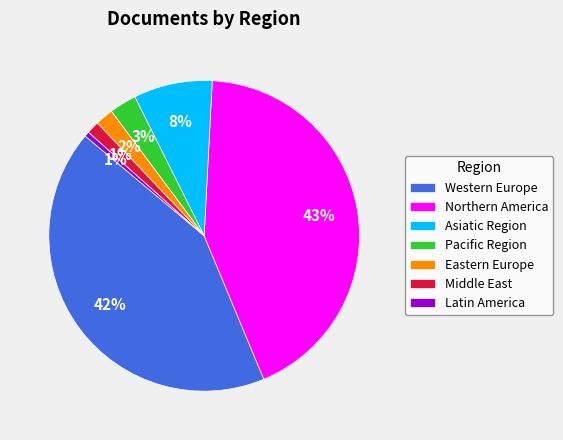

Which slice is the largest?

Northern America